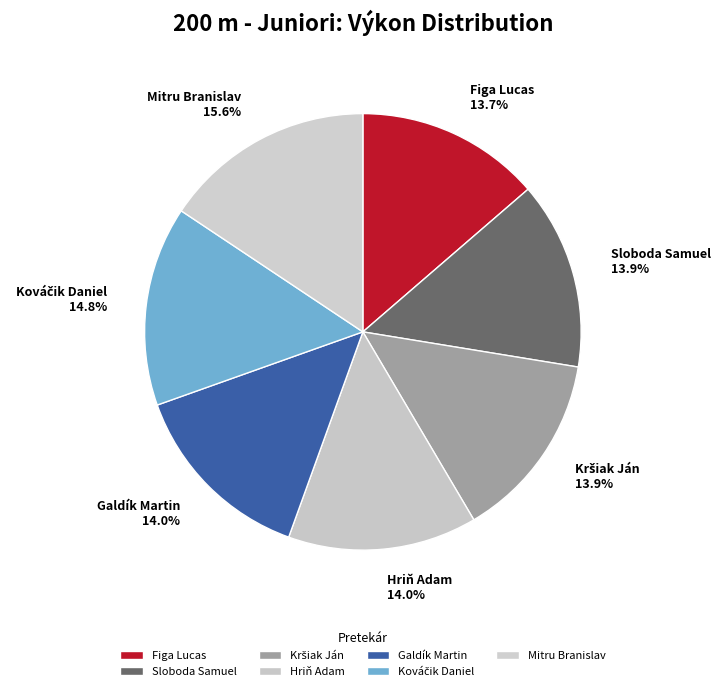

What is the largest slice in the pie chart?

Mitru Branislav